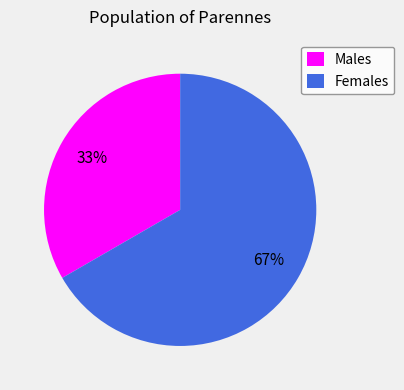

To the nearest percent, what percentage of the pie is Males?

33%